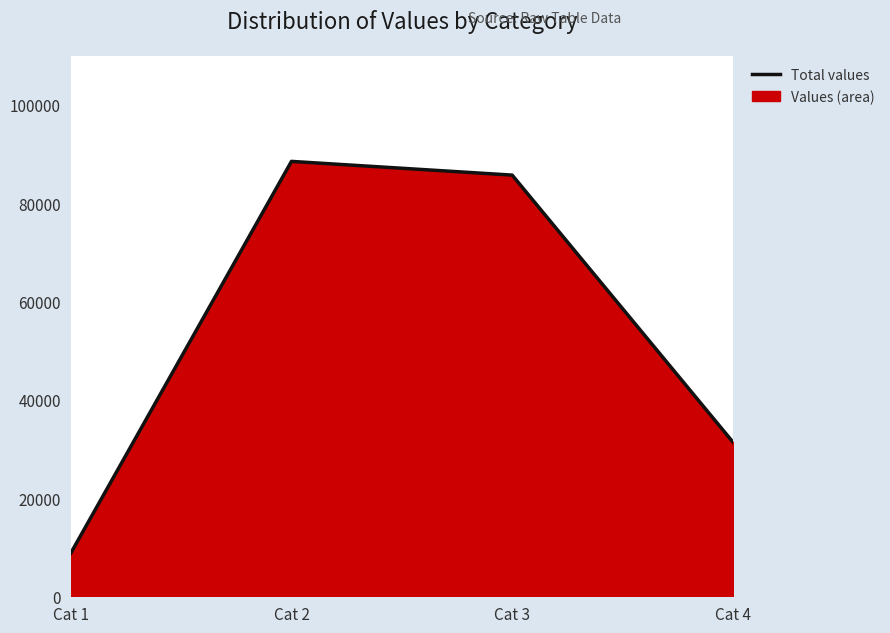

What is the smallest value displayed?

8759